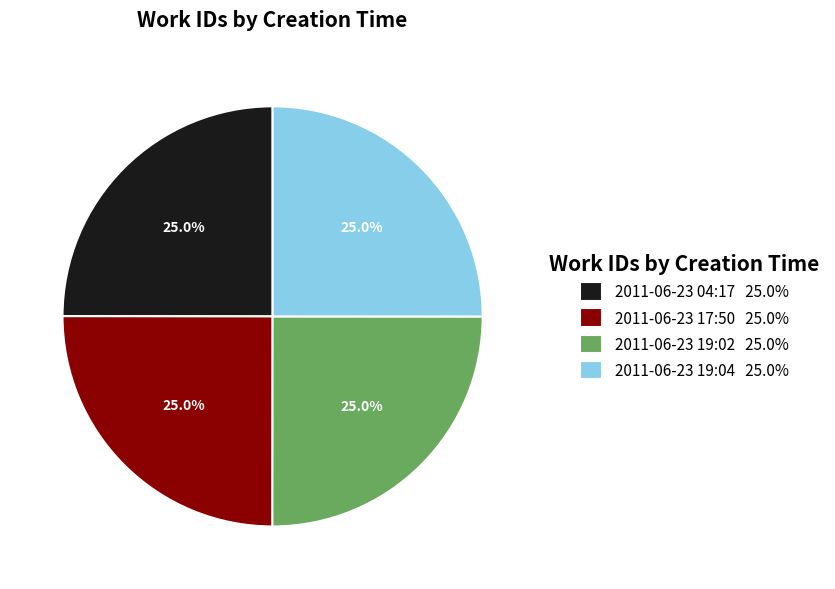

Is there a majority slice in this chart?

No